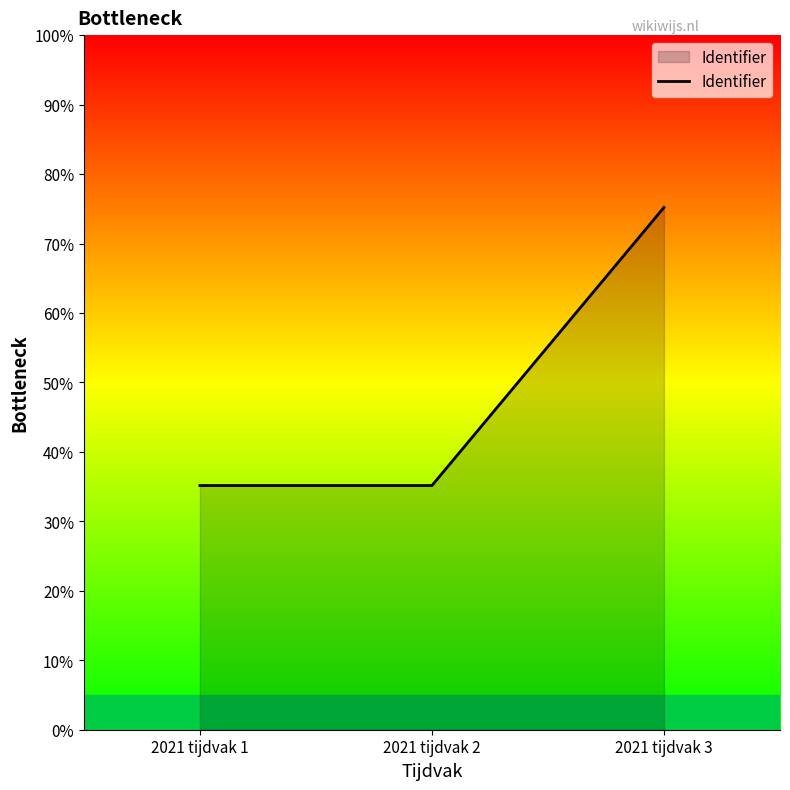

The chart shows a value of 48.5 at 2021 tijdvak 1. True or false?

False